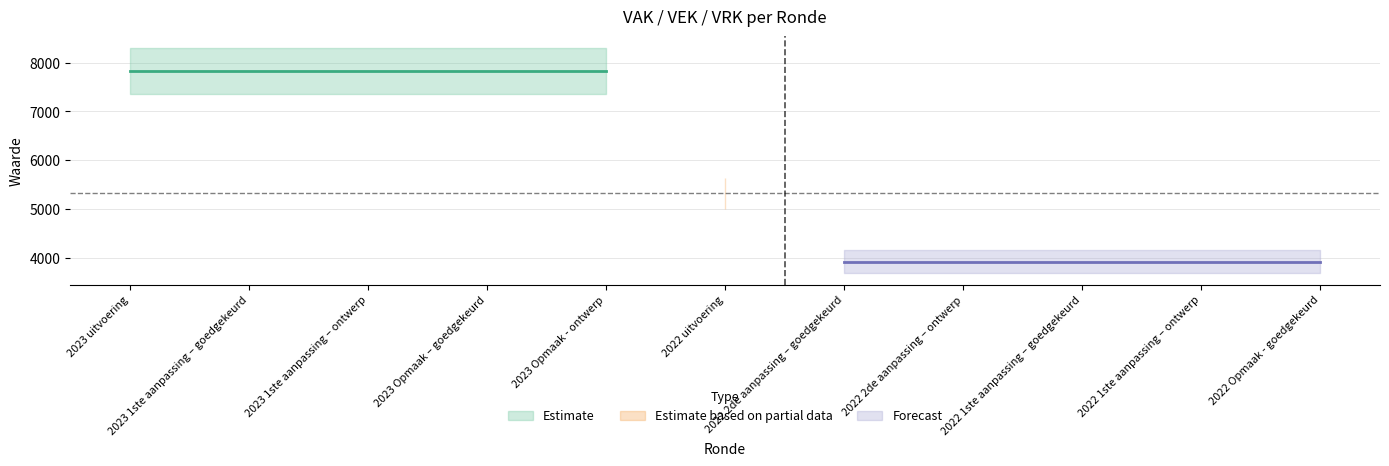

True or false: VEK has more than 2 points higher than both neighbors.

False